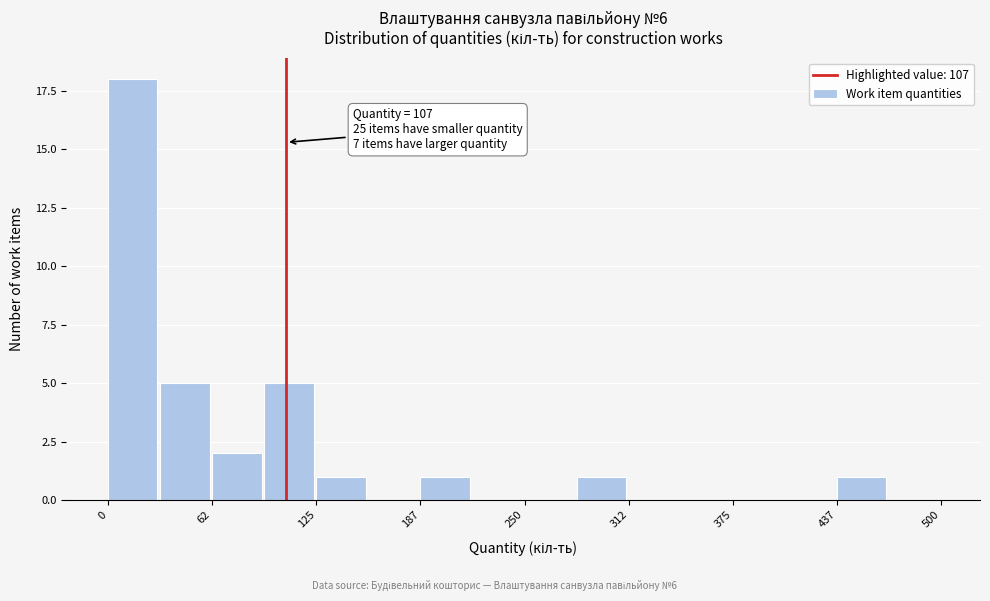

Around what value on the x-axis is the tallest bar? Give the approximate position of its centre, as read against the axis.

10